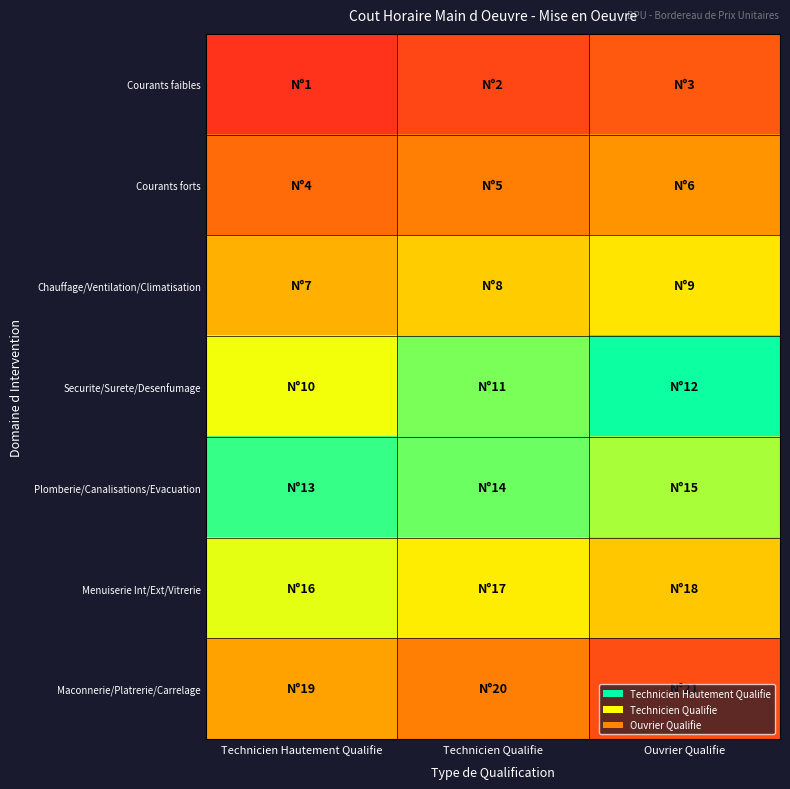

Reading left to right, transcribe all the data shown in this chart.

Courants faibles: Technicien Hautement Qualifie=1	Technicien Qualifie=2	Ouvrier Qualifie=3
Courants forts: Technicien Hautement Qualifie=4	Technicien Qualifie=5	Ouvrier Qualifie=6
Chauffage/Ventilation/Climatisation: Technicien Hautement Qualifie=7	Technicien Qualifie=8	Ouvrier Qualifie=9
Securite/Surete/Desenfumage: Technicien Hautement Qualifie=10	Technicien Qualifie=11	Ouvrier Qualifie=12
Plomberie/Canalisations/Evacuation: Technicien Hautement Qualifie=13	Technicien Qualifie=14	Ouvrier Qualifie=15
Menuiserie Int/Ext/Vitrerie: Technicien Hautement Qualifie=16	Technicien Qualifie=17	Ouvrier Qualifie=18
Maconnerie/Platrerie/Carrelage: Technicien Hautement Qualifie=19	Technicien Qualifie=20	Ouvrier Qualifie=21